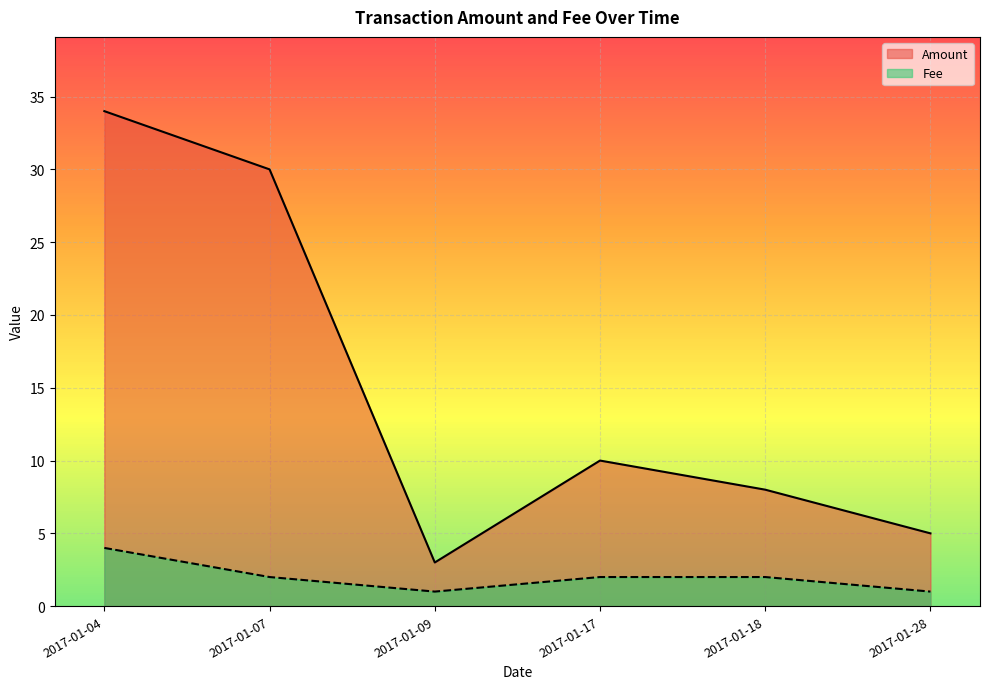

What are all the series names shown in the legend?

Amount, Fee